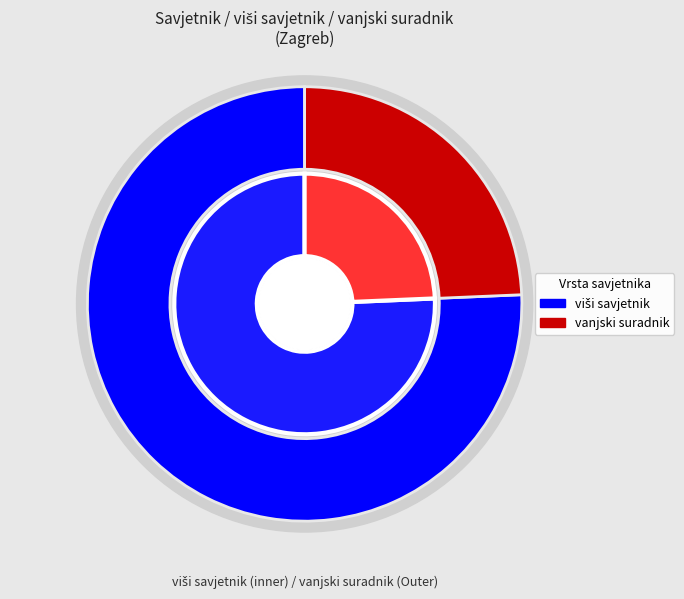

How many segments does this pie chart have?

2